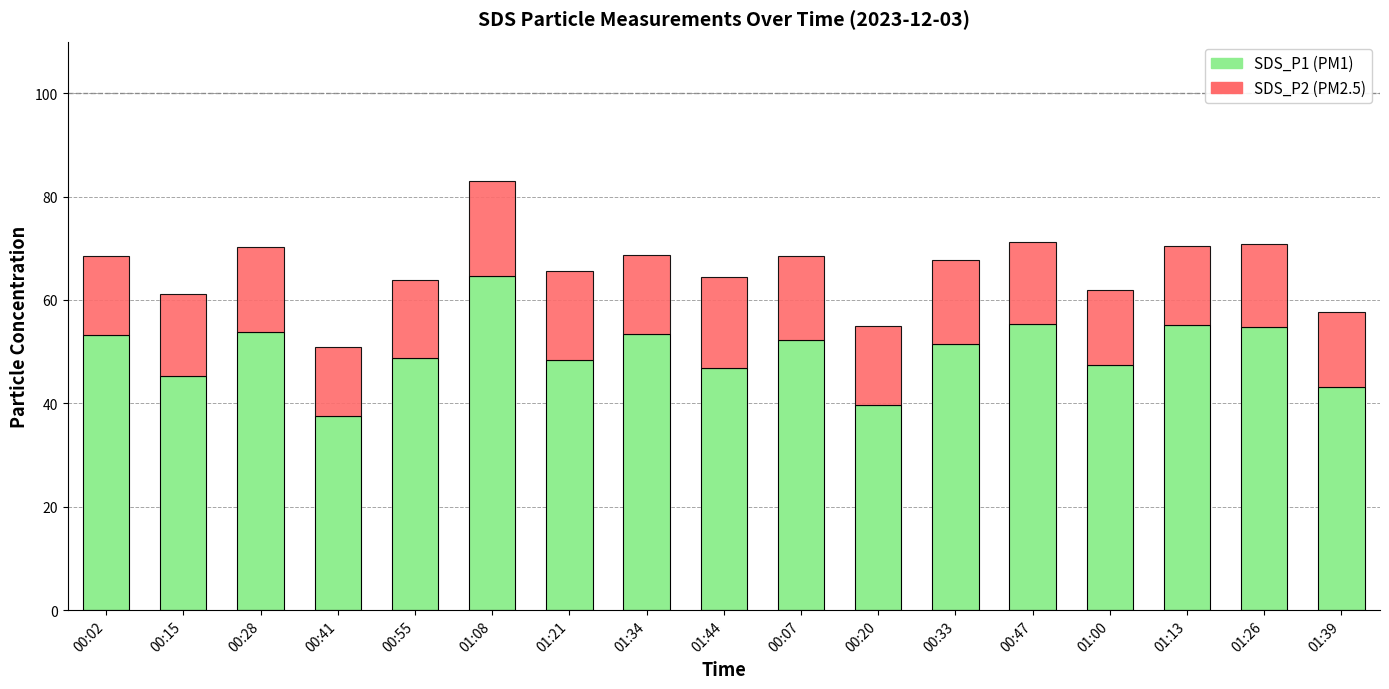

At which category is the sum across all series the highest?

01:08